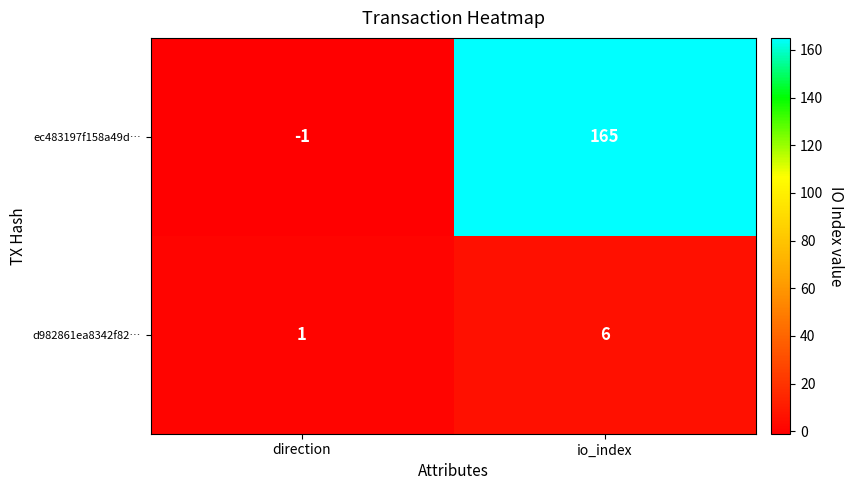

Rank the series by their maximum value, from highest to lowest.

ec483197f158a49d…, d982861ea8342f82…